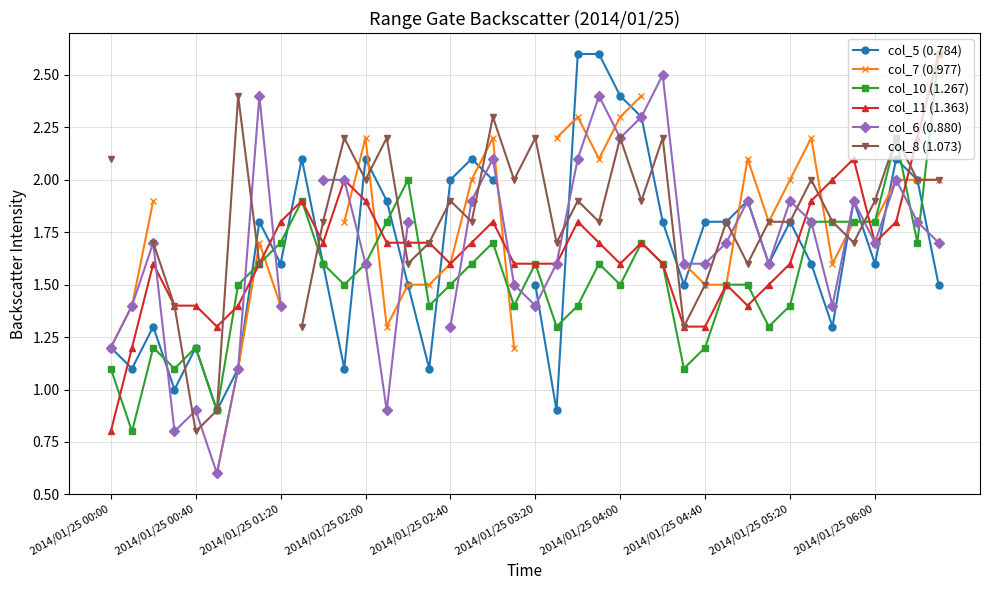

Is the value of col_11 (1.363) at 2014/01/25 04:40 greater than the value of col_10 (1.267) at 2014/01/25 04:00?

No